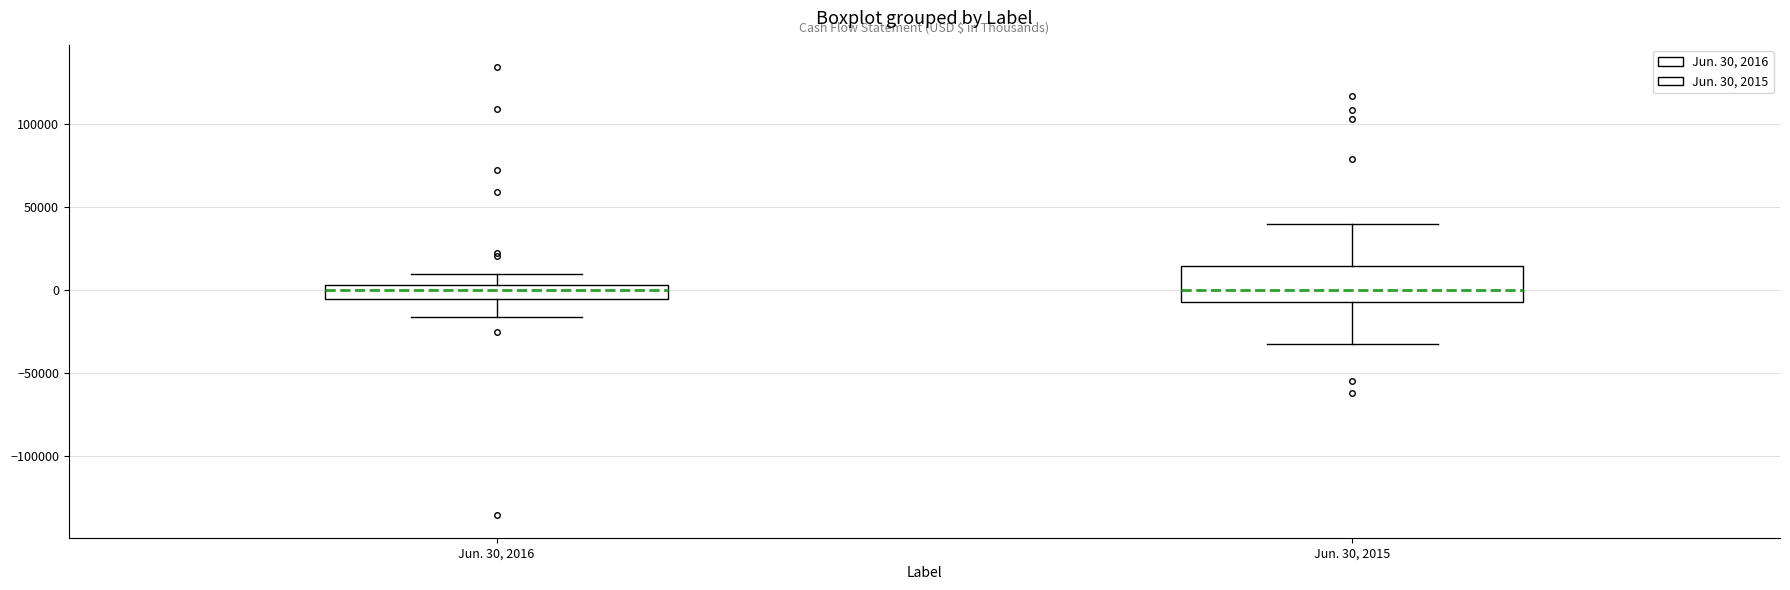

Reading left to right, read every box against the y-axis: the position of its median line, the range the box covers, and the ends of its whiskers. The values are not printed on the chart, so give them approximately, as read against the axis.

Jun. 30, 2016: median 0, box -5000 to 5000, whiskers -15000 to 10000
Jun. 30, 2015: median 0, box -5000 to 15000, whiskers -30000 to 40000